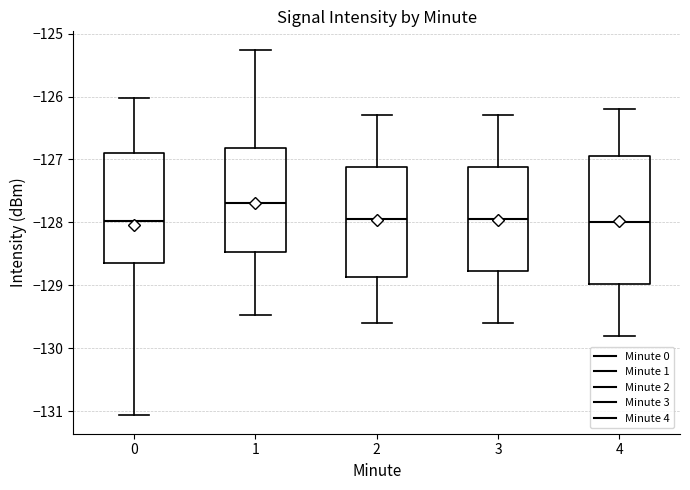

Reading left to right, read every box against the y-axis: the position of its median line, the range the box covers, and the ends of its whiskers. The values are not printed on the chart, so give them approximately, as read against the axis.

0: median -128.0, box -128.7 to -126.9, whiskers -131.1 to -126.0
1: median -127.7, box -128.5 to -126.8, whiskers -129.5 to -125.3
2: median -127.9, box -128.9 to -127.1, whiskers -129.6 to -126.3
3: median -127.9, box -128.8 to -127.1, whiskers -129.6 to -126.3
4: median -128.0, box -129.0 to -126.9, whiskers -129.8 to -126.2